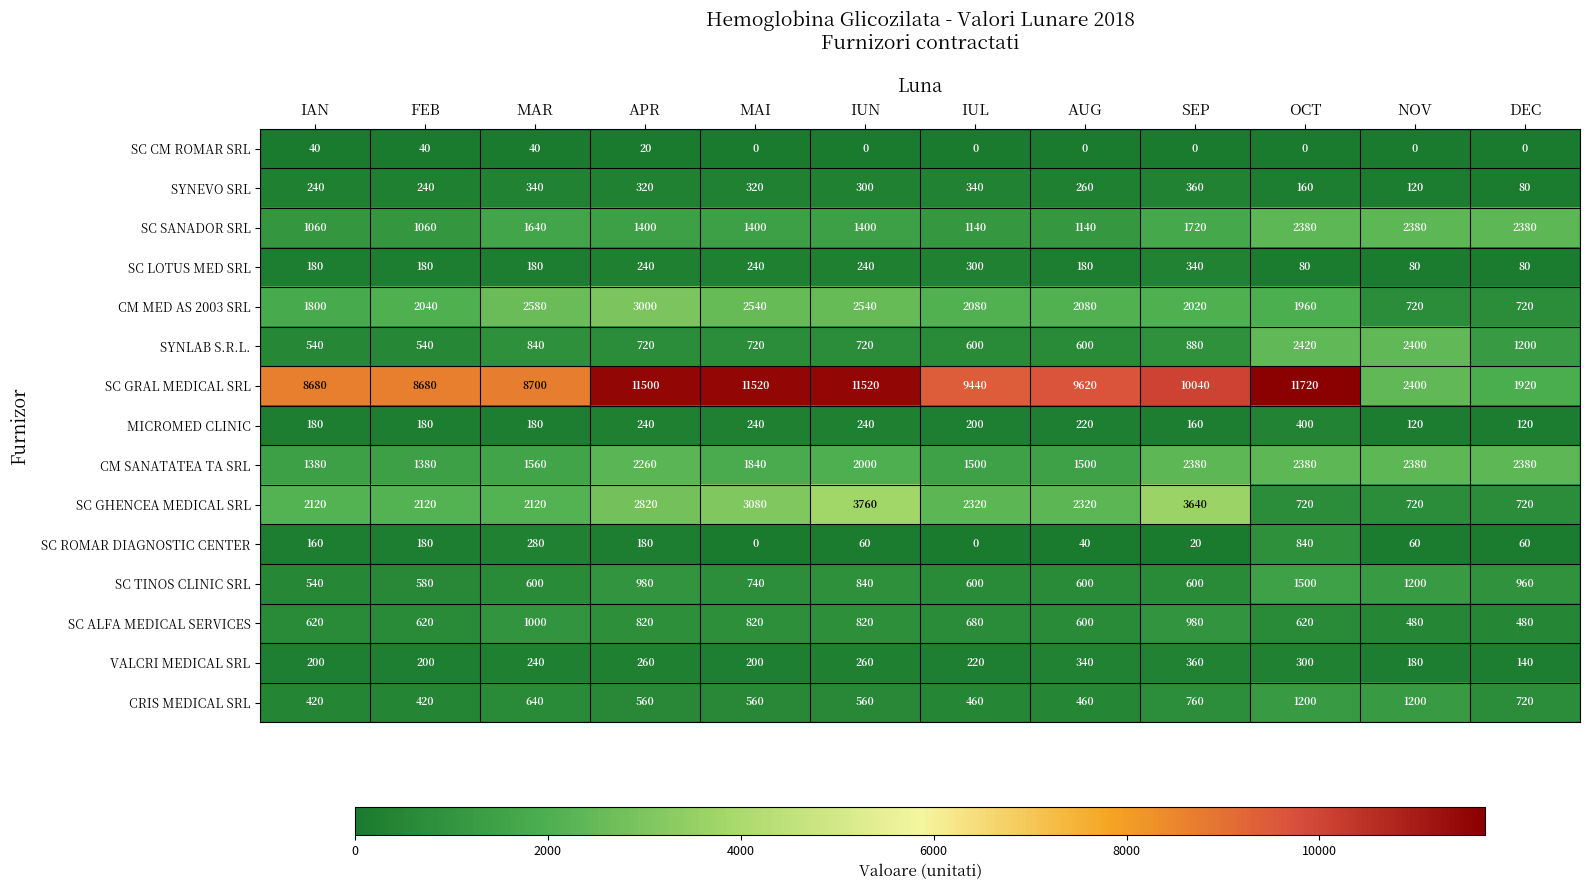

What is the sum of all SC LOTUS MED SRL values?

2320